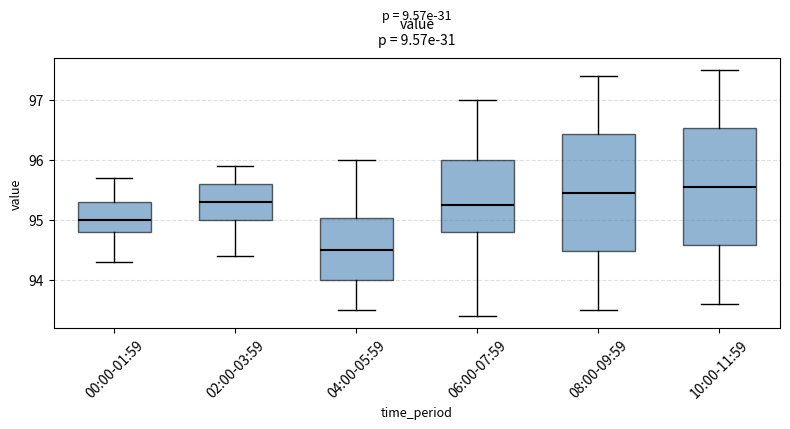

Reading left to right, read every box against the y-axis: the position of its median line, the range the box covers, and the ends of its whiskers. The values are not printed on the chart, so give them approximately, as read against the axis.

00:00-01:59: median 95.0, box 94.8 to 95.3, whiskers 94.3 to 95.7
02:00-03:59: median 95.3, box 95.0 to 95.6, whiskers 94.4 to 95.9
04:00-05:59: median 94.5, box 94.0 to 95.0, whiskers 93.5 to 96.0
06:00-07:59: median 95.3, box 94.8 to 96.0, whiskers 93.4 to 97.0
08:00-09:59: median 95.5, box 94.5 to 96.4, whiskers 93.5 to 97.4
10:00-11:59: median 95.6, box 94.6 to 96.5, whiskers 93.6 to 97.5